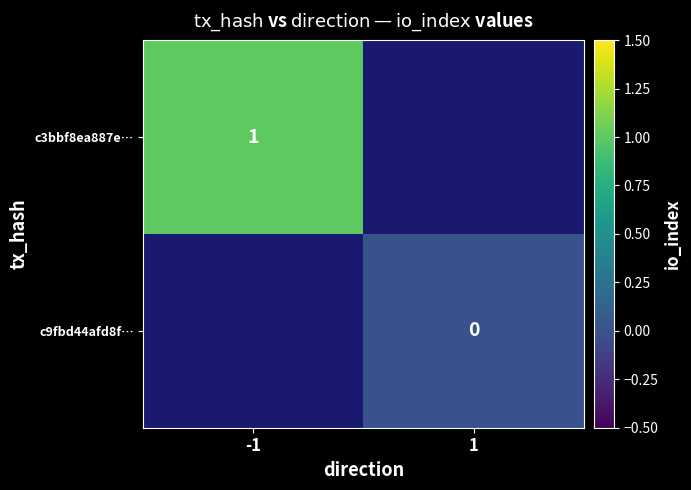

How many values in c3bbf8ea887e… are above zero?

1